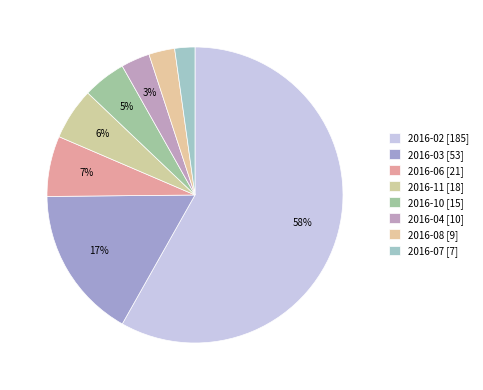

How many slices are in this pie chart?

8